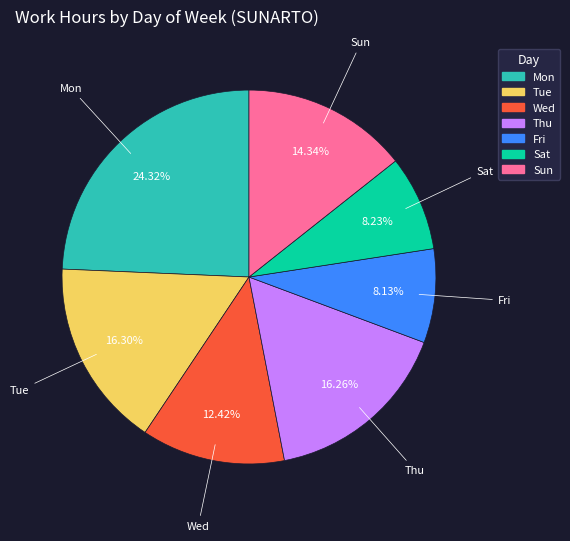

Is there any slice that represents more than half of the pie?

No